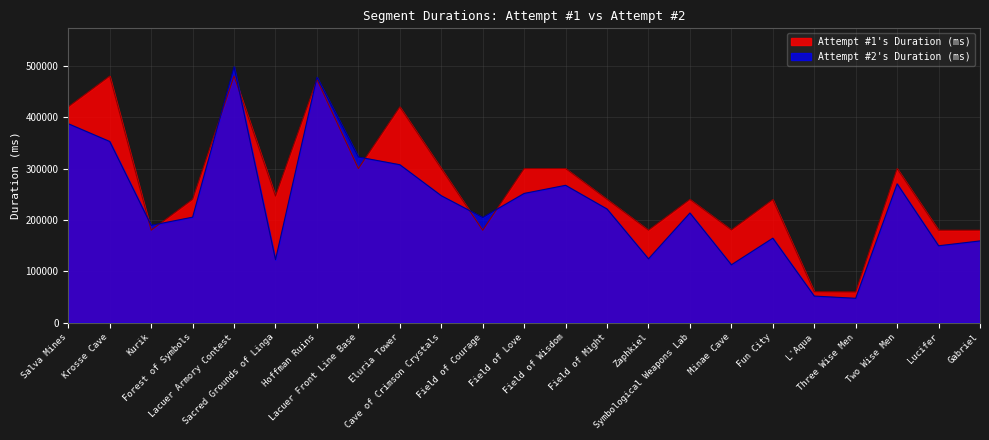

How many categories are shown in the chart?

23